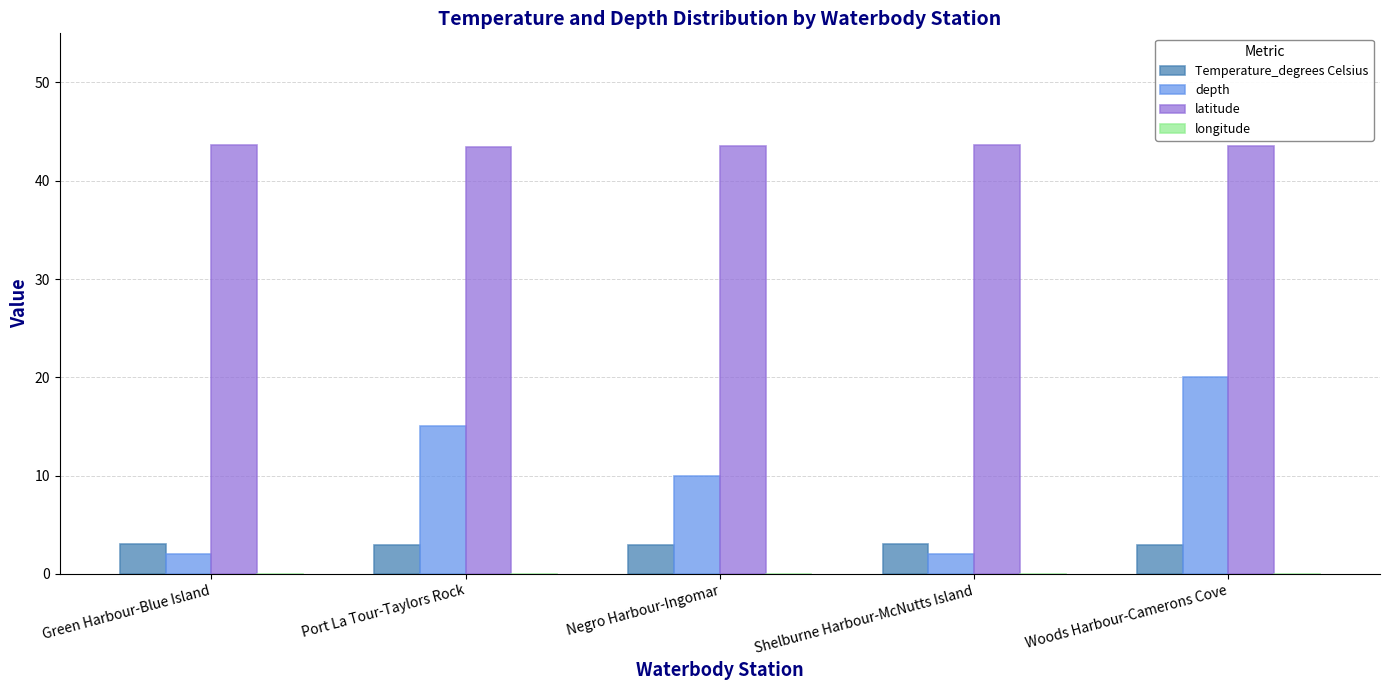

Is it true that depth equals 15.0 at Port La Tour-Taylors Rock?

True